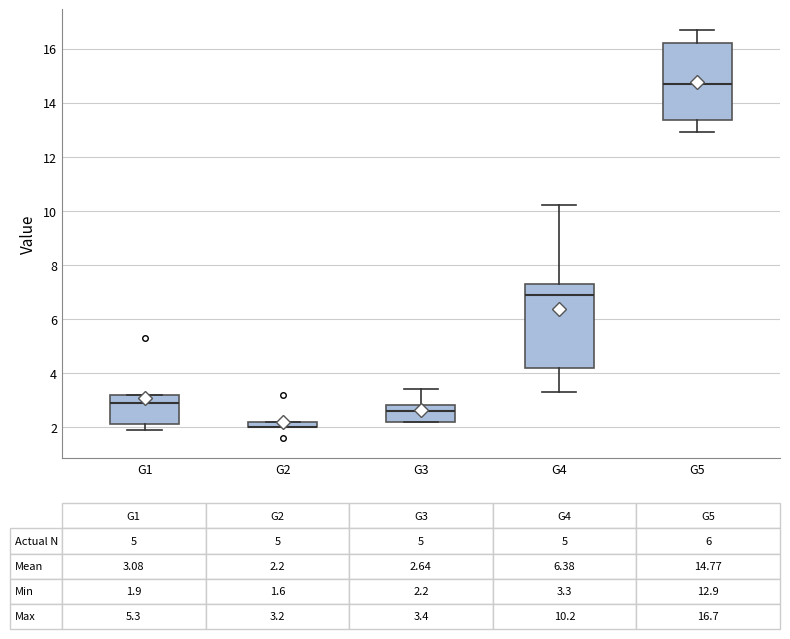

Comparing the boxes themselves (not the whiskers), which one is the tallest?

G4